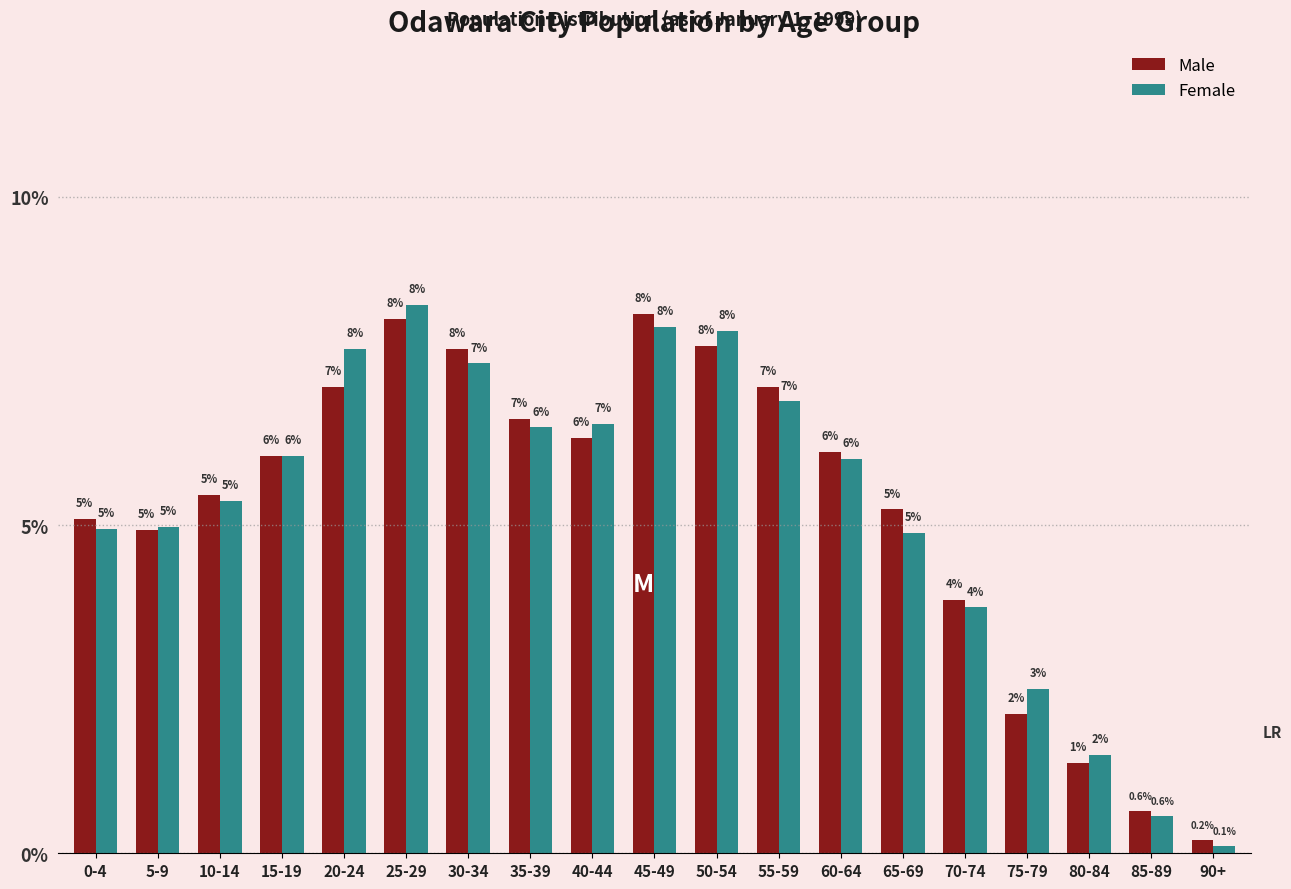

What is the difference between the maximum and minimum values in the Male series?

8.0